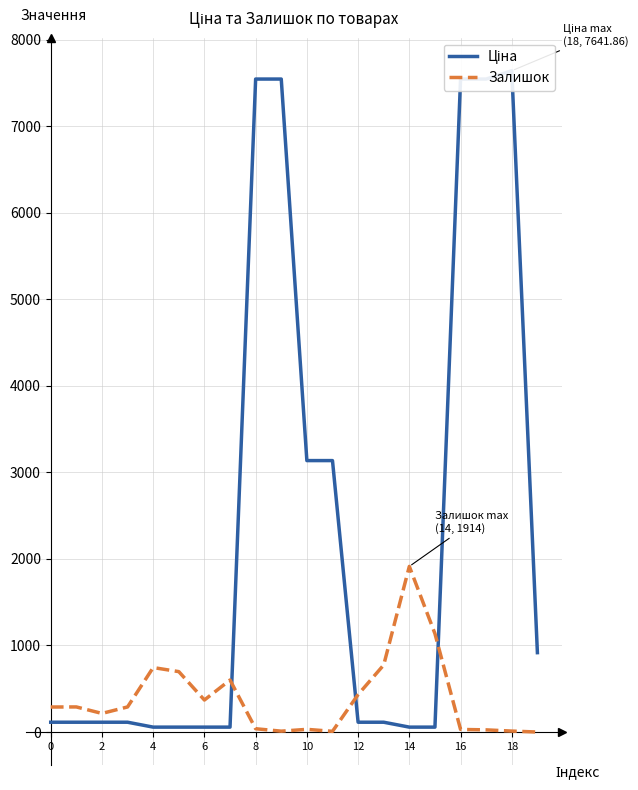

What is the label of the 16th point from the left?

15